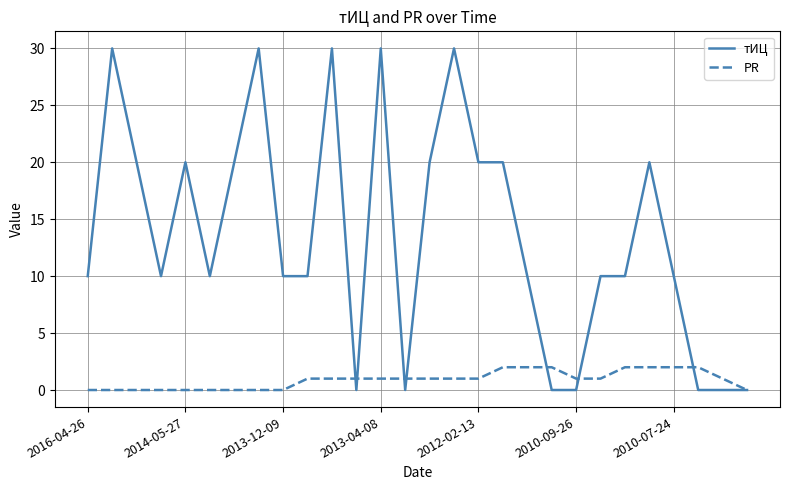

What is the maximum value shown in the chart?

30